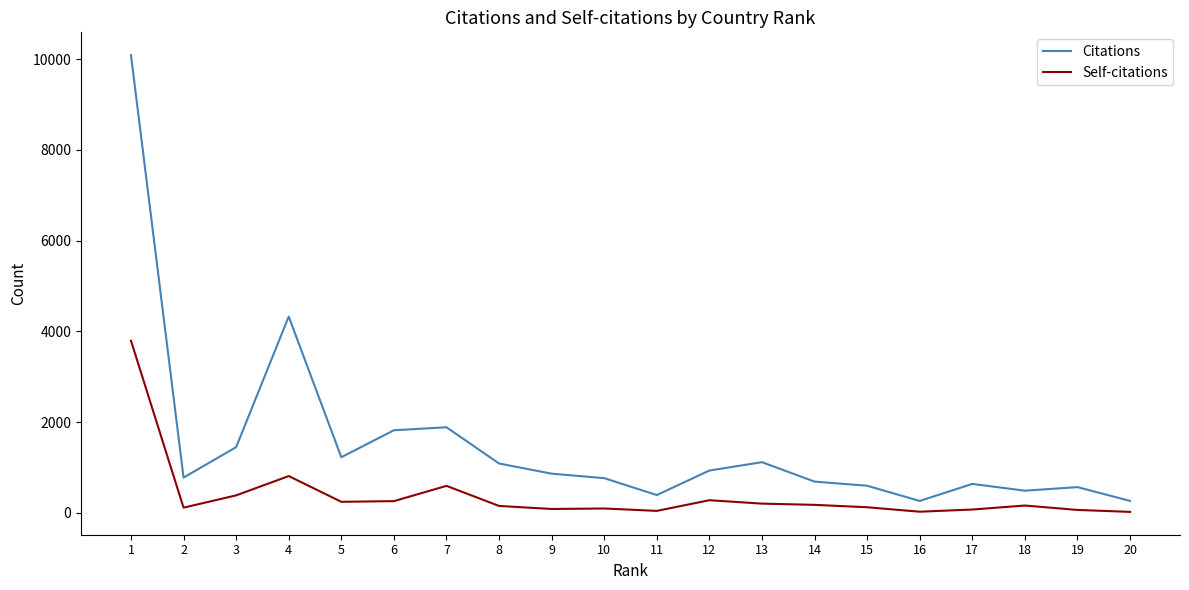

True or false: Self-citations and Citations cross at least once.

False